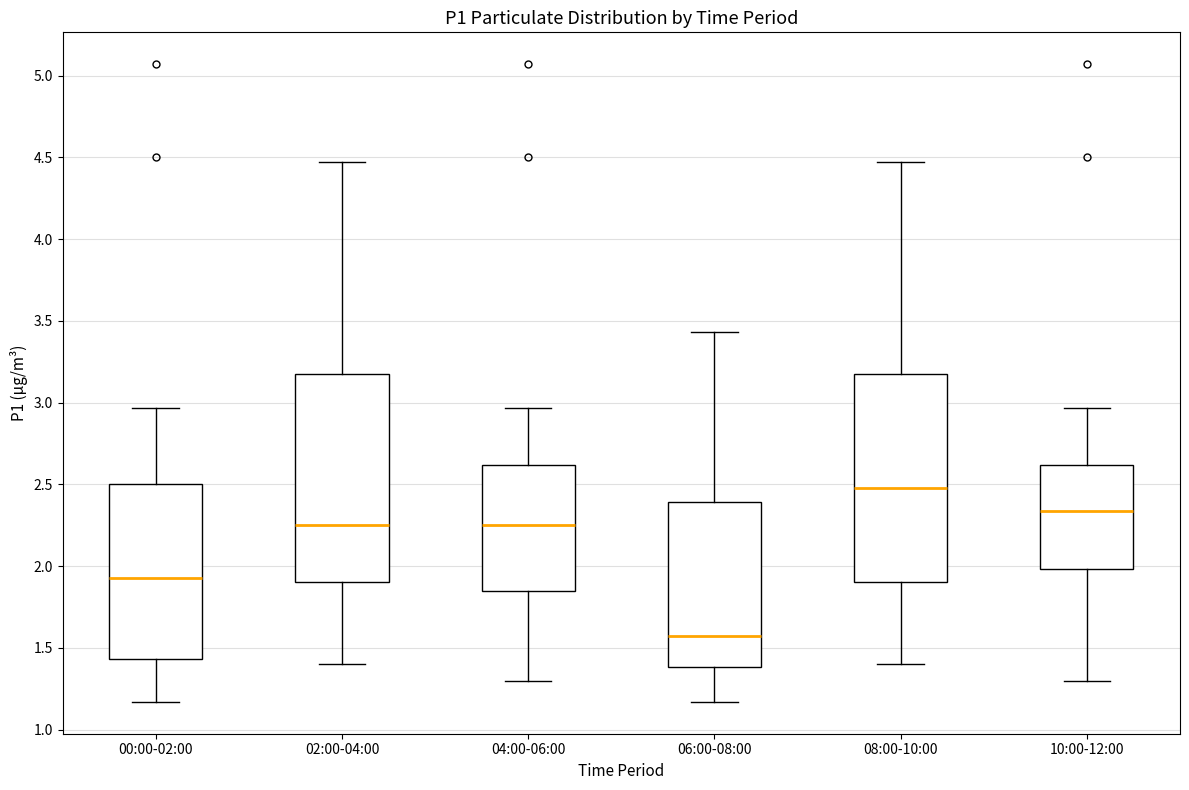

Which box's median line is the highest?

08:00-10:00